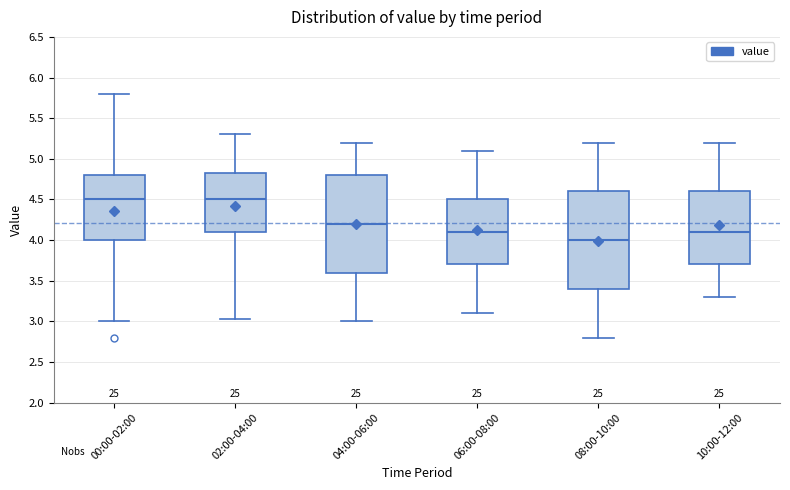

Reading left to right, transcribe this box plot: for each box, give where its median line is, the range the box spans, and where its two whiskers end, as read against the y-axis. The values are not printed on the chart, so give them approximately, as read against the axis.

00:00-02:00: median 4.50, box 4.00 to 4.80, whiskers 3.00 to 5.80
02:00-04:00: median 4.50, box 4.10 to 4.85, whiskers 3.05 to 5.30
04:00-06:00: median 4.20, box 3.60 to 4.80, whiskers 3.00 to 5.20
06:00-08:00: median 4.10, box 3.70 to 4.50, whiskers 3.10 to 5.10
08:00-10:00: median 4.00, box 3.40 to 4.60, whiskers 2.80 to 5.20
10:00-12:00: median 4.10, box 3.70 to 4.60, whiskers 3.30 to 5.20